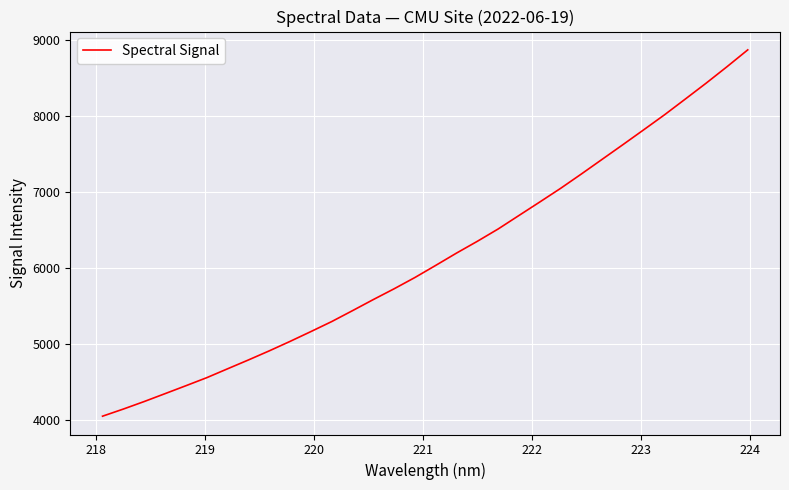

What is the average value?

6132.4